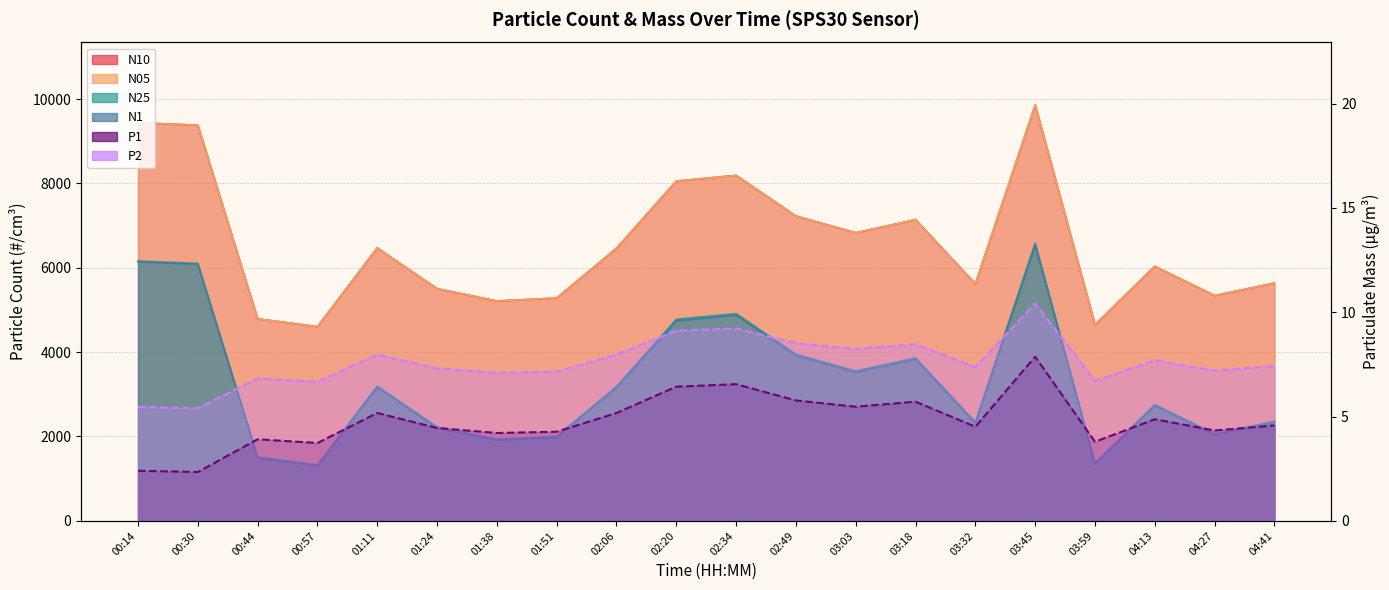

True or false: N05 has a value of 5504.6 at 01:24.

True